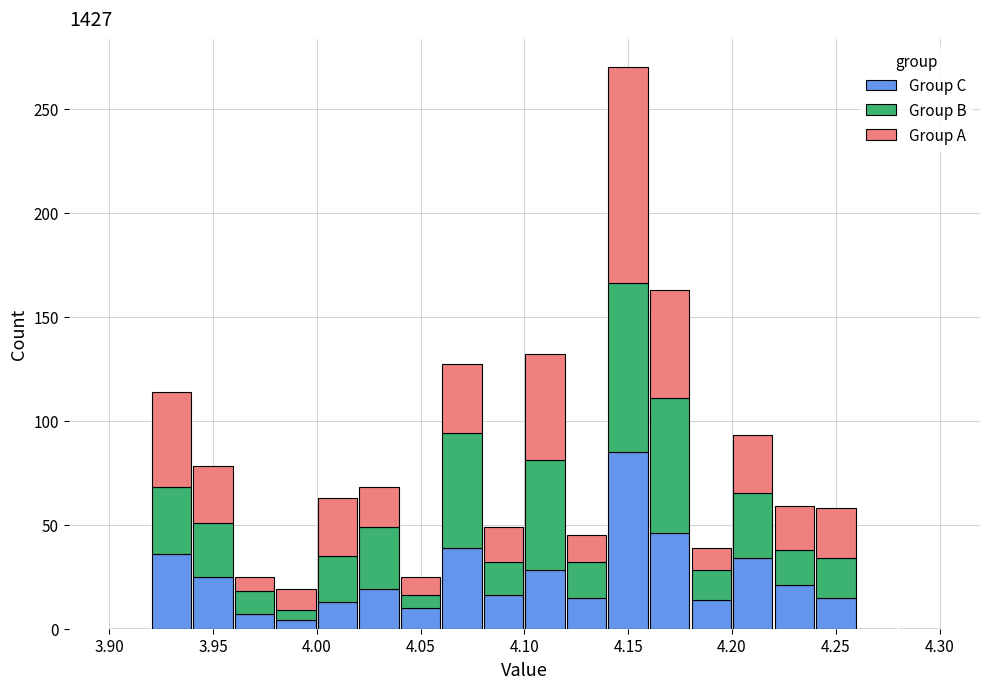

Reading left to right, transcribe this chart: for each stacked bar, give the range it covers on the x-axis and its total height. The values are not printed on the chart, so give them approximately, as read against the axis.

3.90 to 3.92: 0
3.92 to 3.94: 115
3.94 to 3.96: 80
3.96 to 3.98: 25
3.98 to 4.00: 20
4.00 to 4.02: 65
4.02 to 4.04: 70
4.04 to 4.06: 25
4.06 to 4.08: 125
4.08 to 4.10: 50
4.10 to 4.12: 130
4.12 to 4.14: 45
4.14 to 4.16: 270
4.16 to 4.18: 165
4.18 to 4.20: 40
4.20 to 4.22: 95
4.22 to 4.24: 60
4.24 to 4.26: 60
4.26 to 4.28: 0
4.28 to 4.30: 0